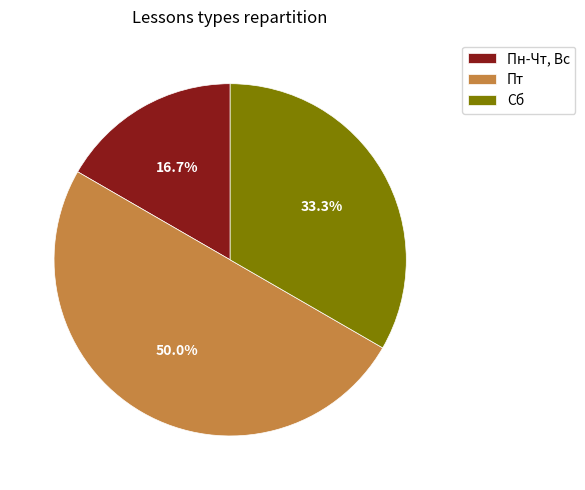

Is Сб the majority of the pie?

No